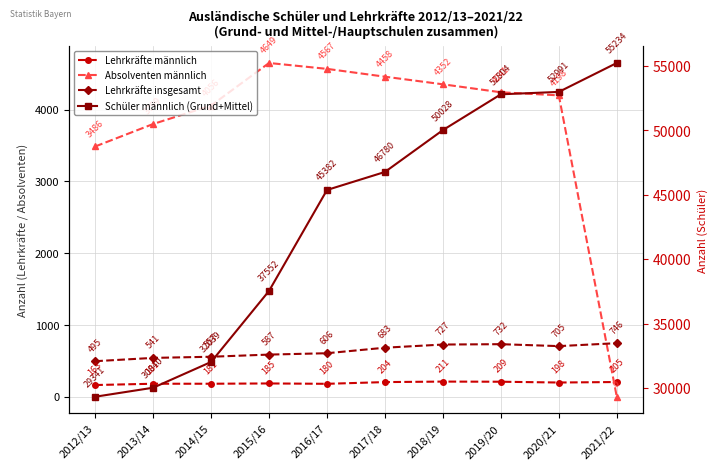

What position from the right is 2020/21?

2